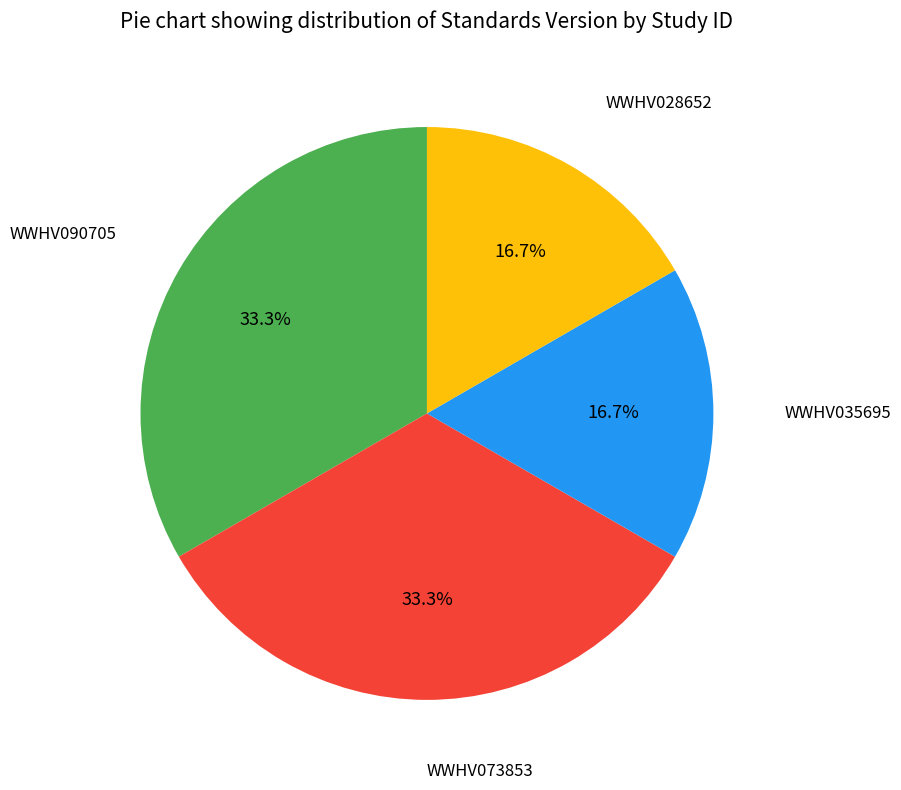

Does WWHV090705 account for over 50% of the chart?

No